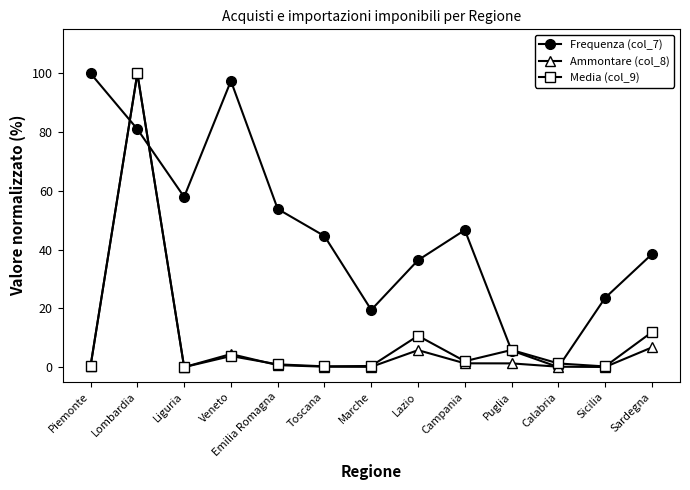

Is the value of Frequenza (col_7) at Veneto greater than the value of Ammontare (col_8) at Veneto?

Yes